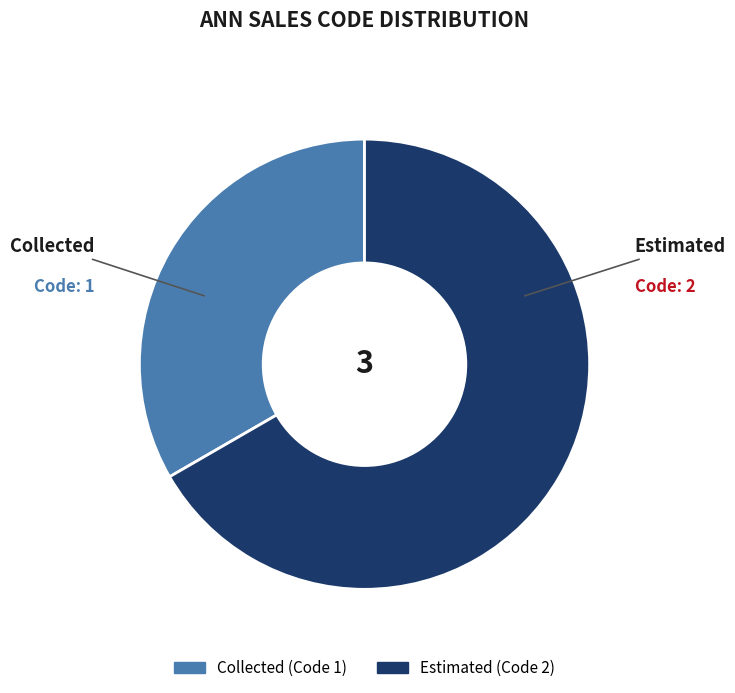

Which slice is the smallest?

Collected